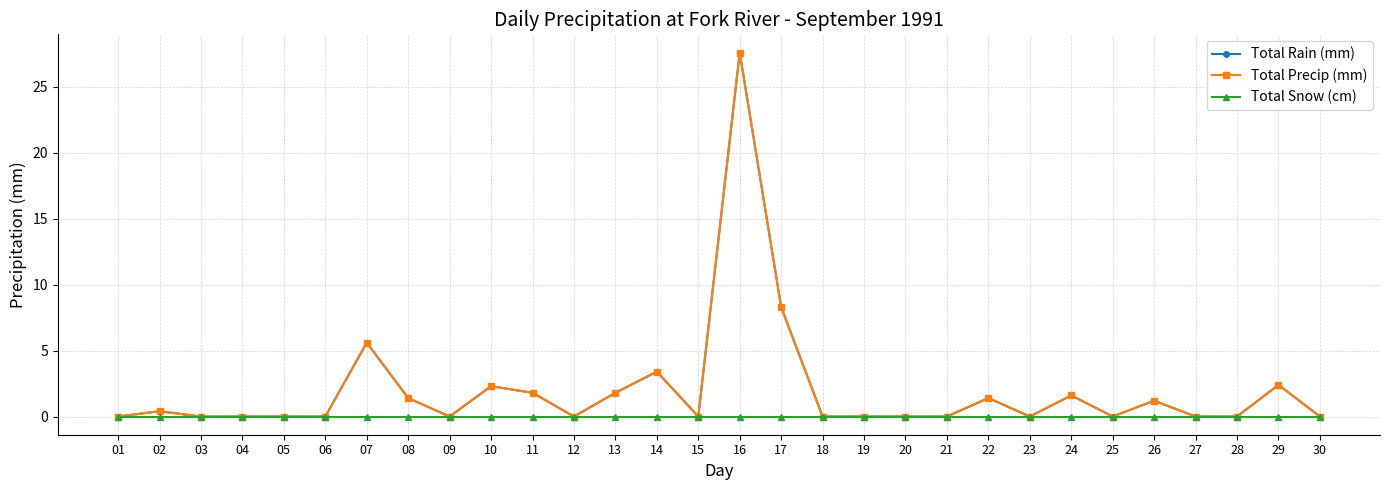

Is it true that Total Precip (mm) equals 16.2 at 20?

False